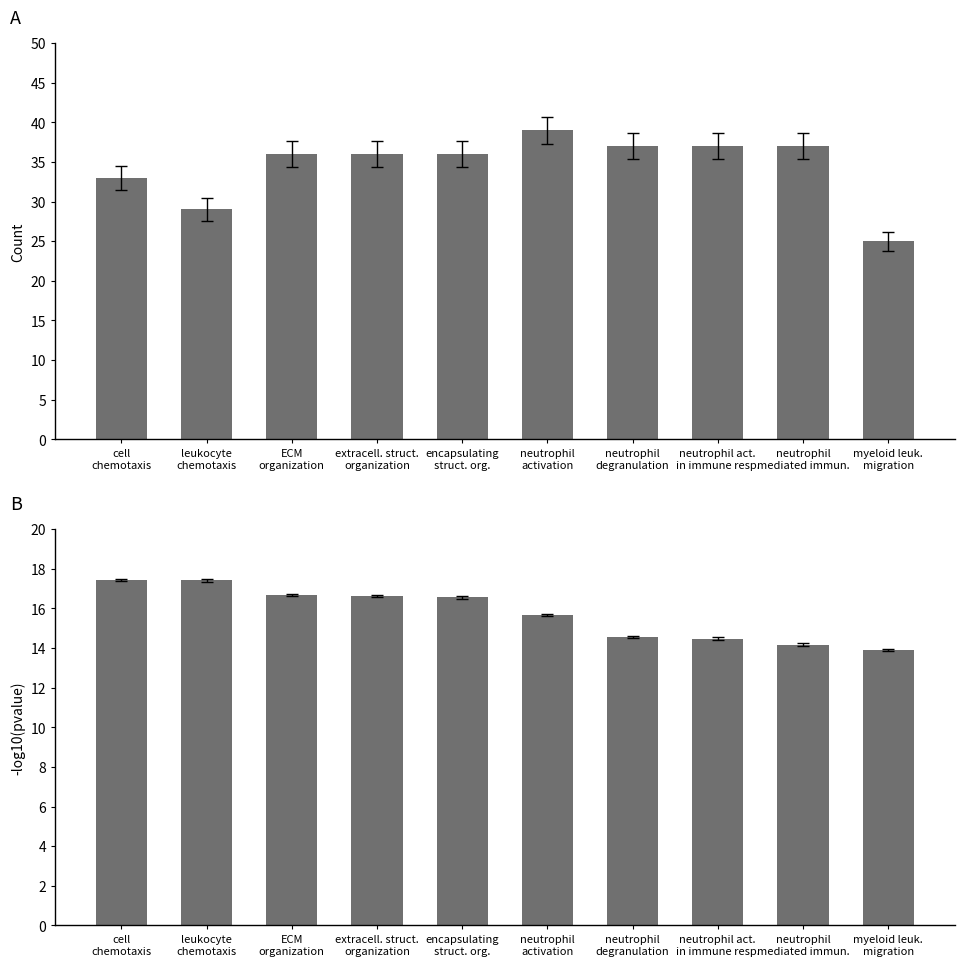

What is the smallest value displayed?

13.9